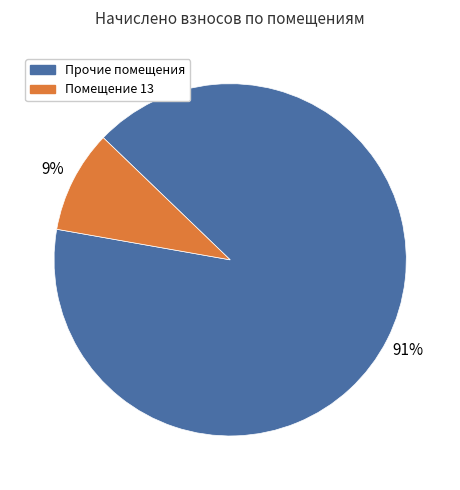

Between Прочие помещения and Помещение 13, which is larger?

Прочие помещения